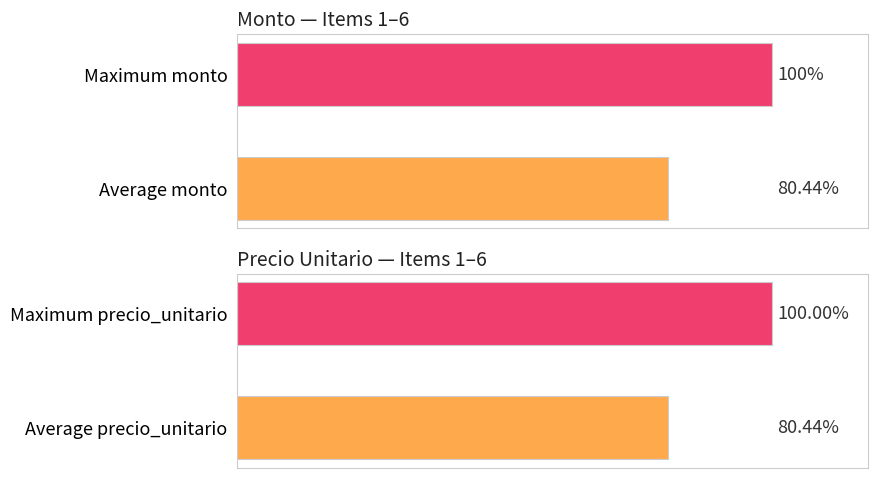

The value at 3 is 8619857. True or false?

False